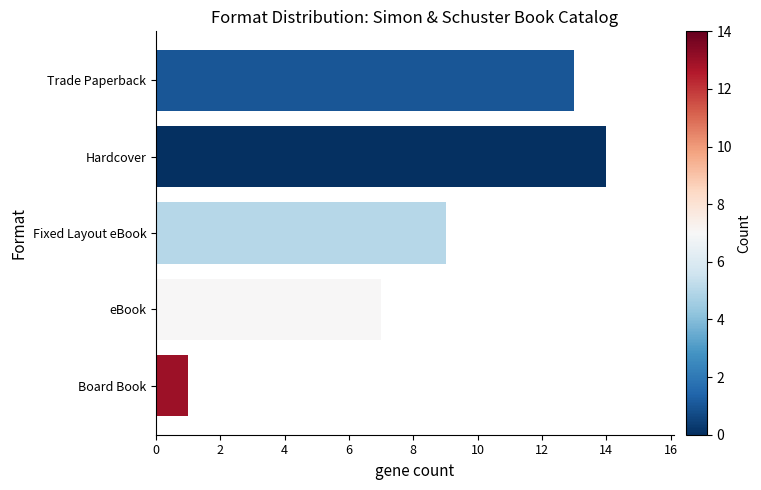

What value does the data have at Fixed Layout eBook?

9